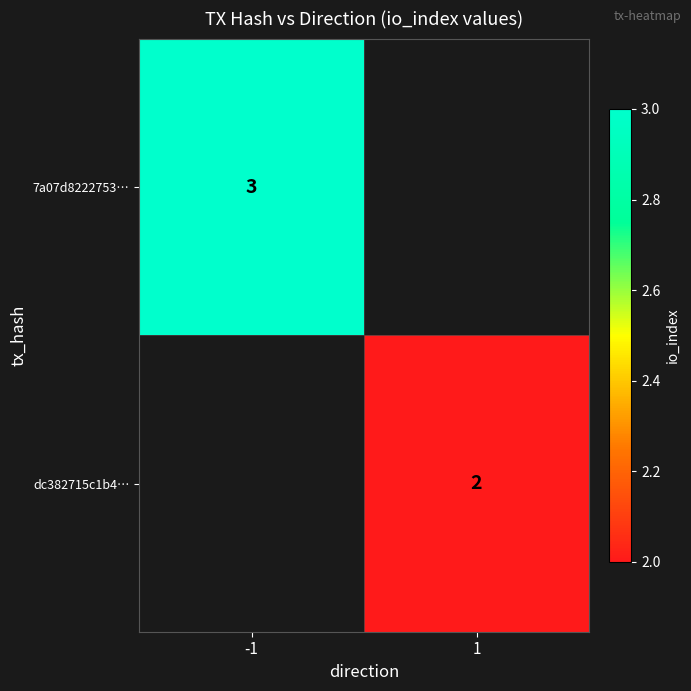

The 7a07d8222753… series shows 3 at -1. True or false?

True